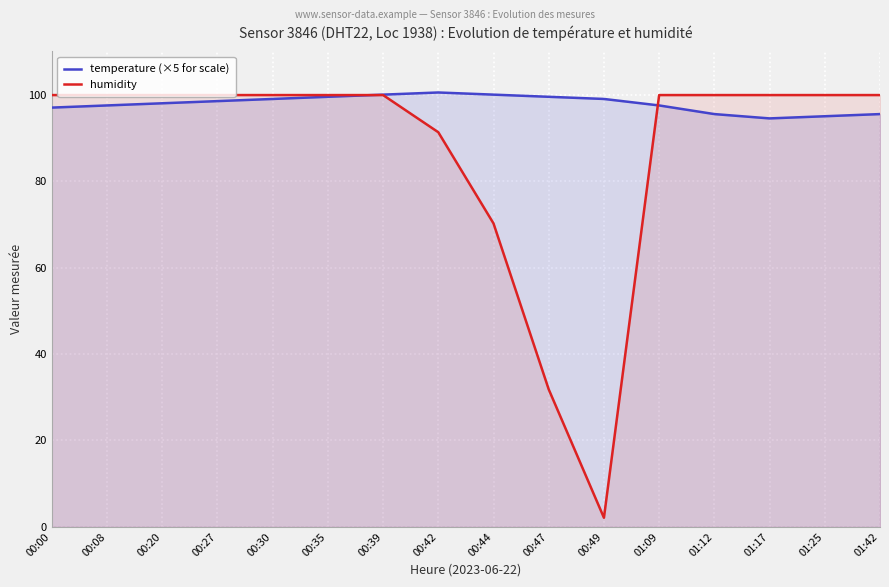

Reading left to right, what are all the values shown in this chart?

temperature (×5 for scale): 00:00=97.0	00:08=97.5	00:20=98.0	00:27=98.5	00:30=99.0	00:35=99.5	00:39=100.0	00:42=100.5	00:44=100.0	00:47=99.5	00:49=99.0	01:09=97.5	01:12=95.5	01:17=94.5	01:25=95.0	01:42=95.5
humidity: 00:00=99.9	00:08=99.9	00:20=99.9	00:27=99.9	00:30=99.9	00:35=99.9	00:39=99.9	00:42=91.3	00:44=70.2	00:47=31.8	00:49=2.1	01:09=99.9	01:12=99.9	01:17=99.9	01:25=99.9	01:42=99.9